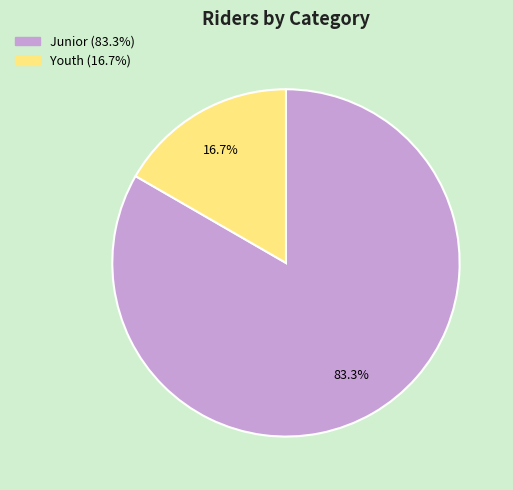

What percentage do Junior and Youth together represent?

100.0%